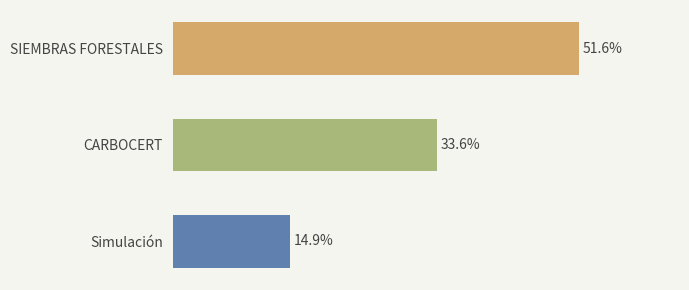

Are the bars horizontal?

Yes